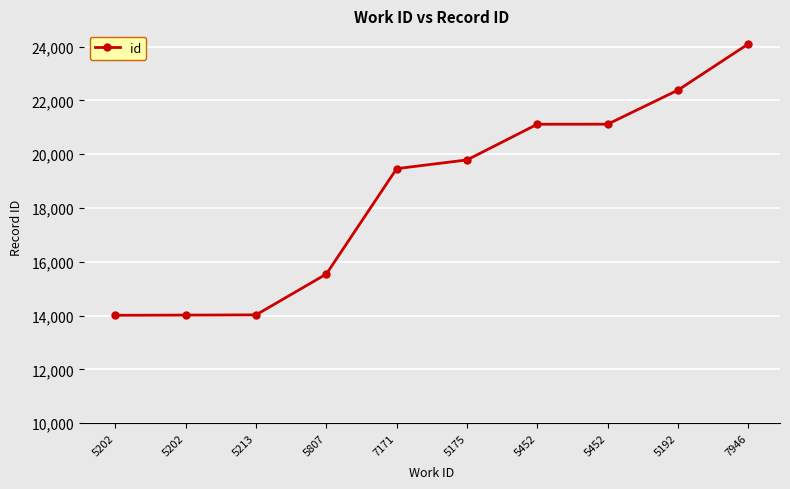

Reading left to right, extract all data points from this chart.

14013	14020	14028	15545	19462	19786	21112	21114	22381	24097